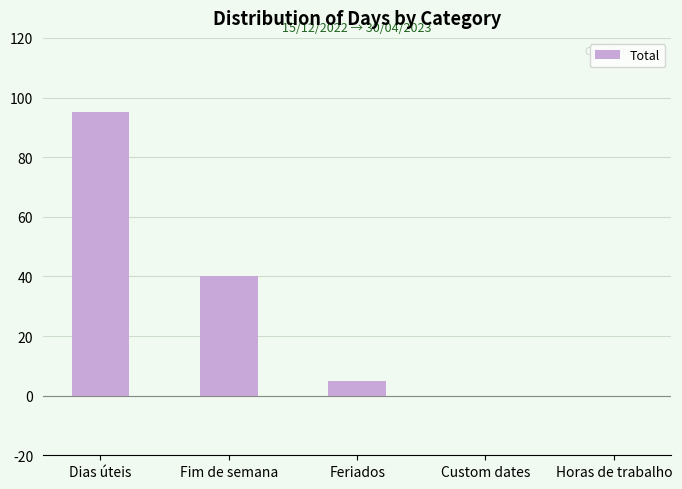

Between Dias úteis and Horas de trabalho, which is larger?

Dias úteis